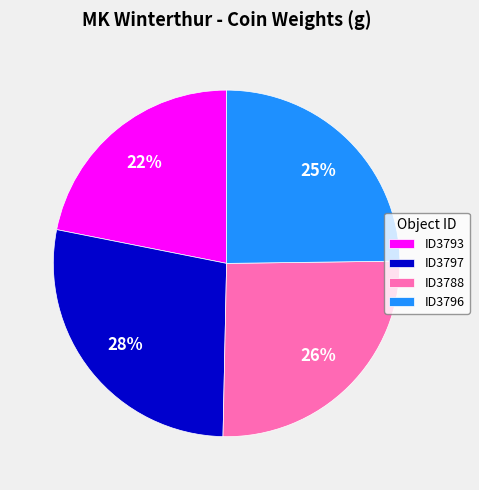

Is there any slice that represents more than half of the pie?

No